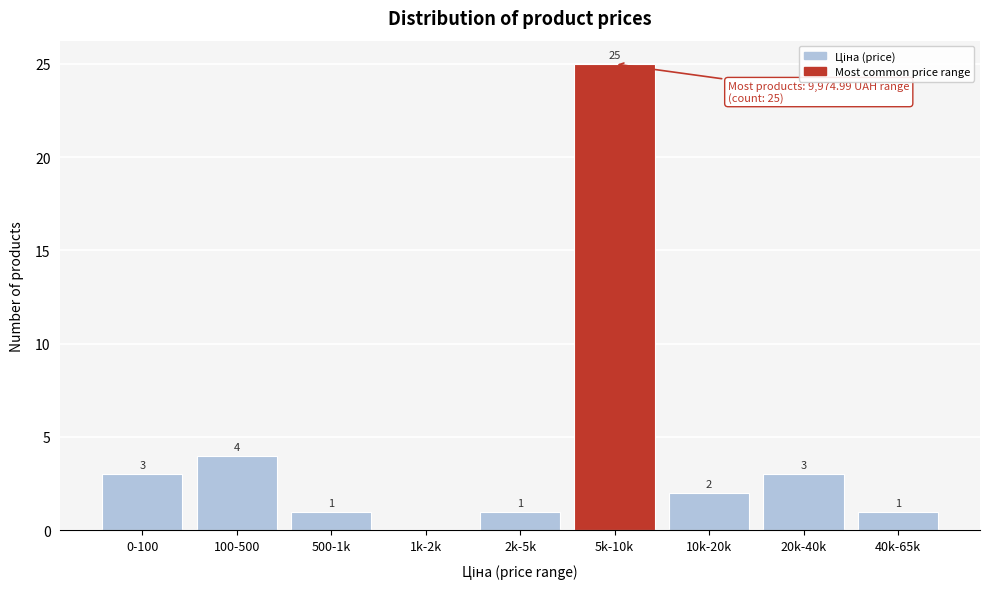

Reading left to right, list all the values displayed in this chart.

0-100=3	100-500=4	500-1k=1	1k-2k=0	2k-5k=1	5k-10k=25	10k-20k=2	20k-40k=3	40k-65k=1